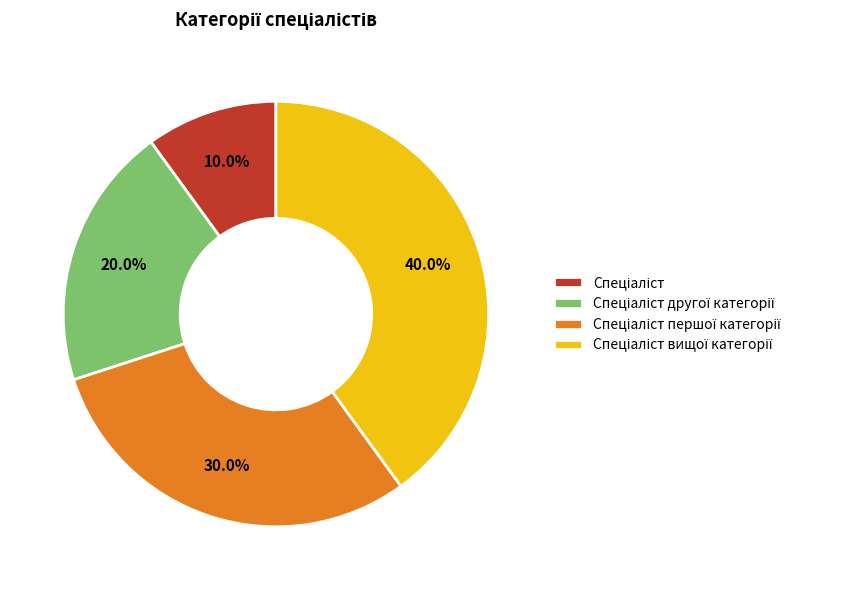

Does any single category account for the majority?

No